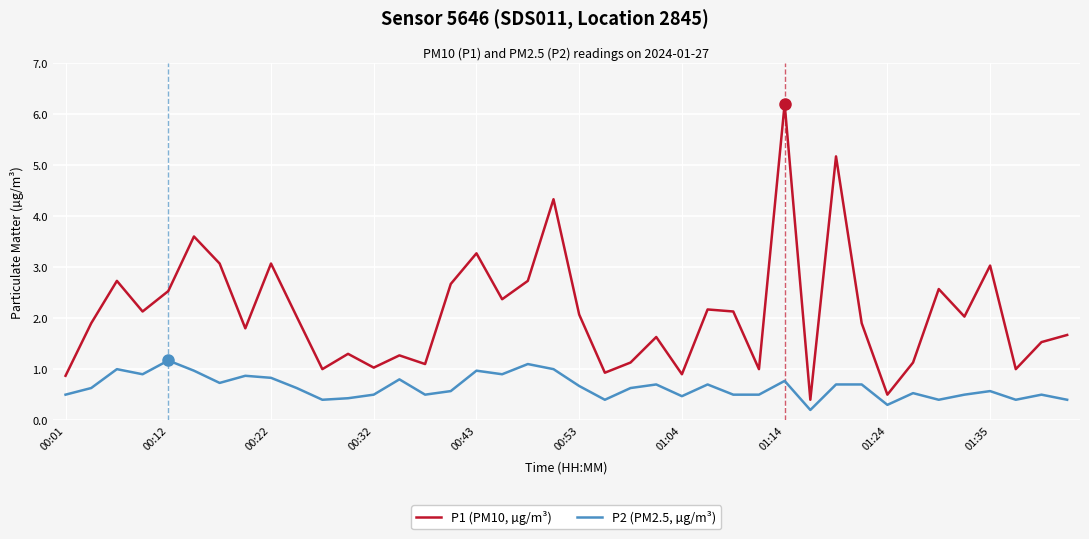

True or false: P2 (PM2.5, µg/m³) and P1 (PM10, µg/m³) cross at least once.

False